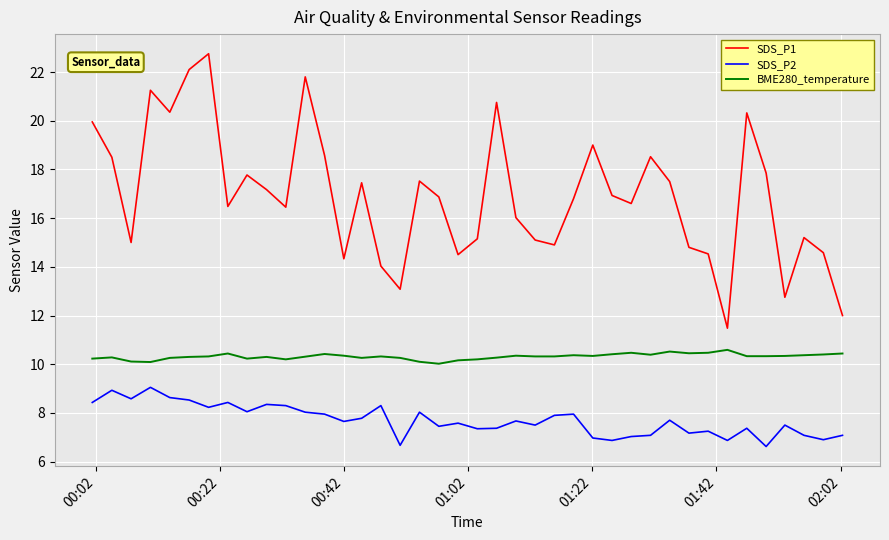

What is the greatest value displayed?

22.8